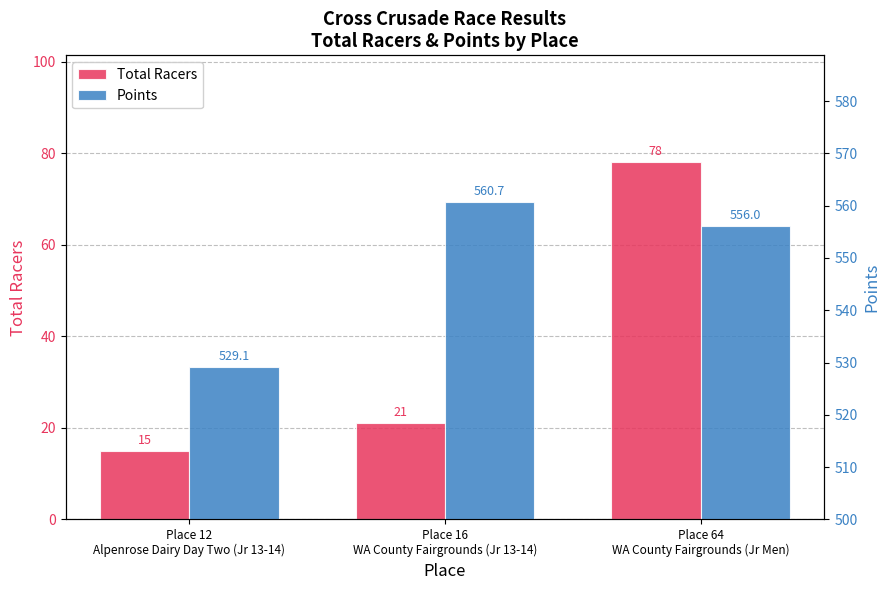

Where is Points nearest to the value 544?

Place 64
WA County Fairgrounds (Jr Men)